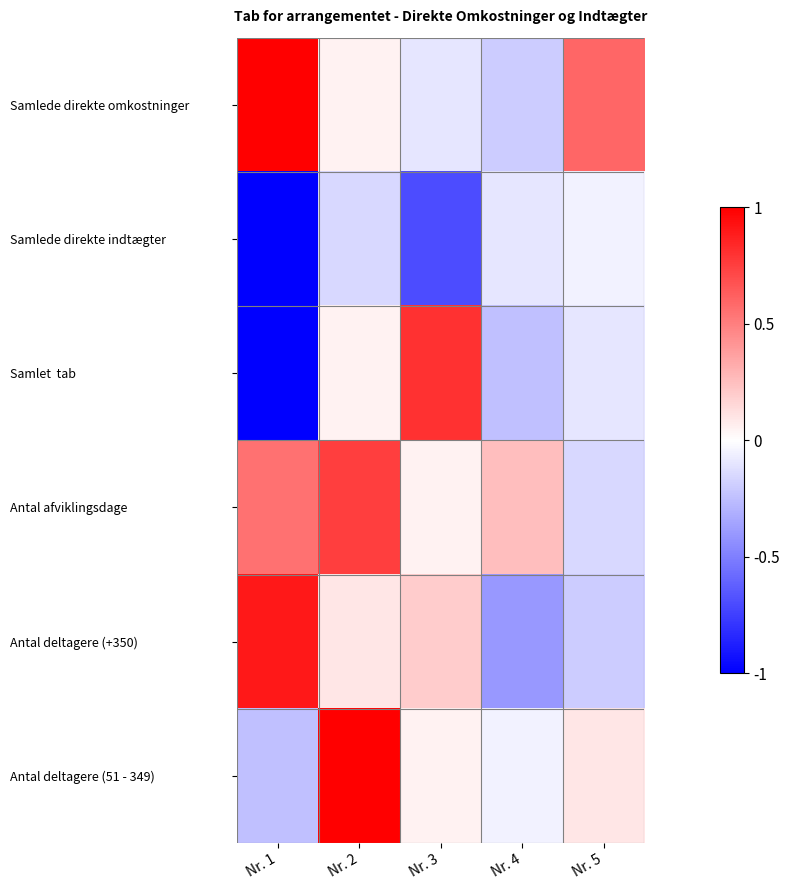

What is the total value across all series at Nr. 4?

-0.8